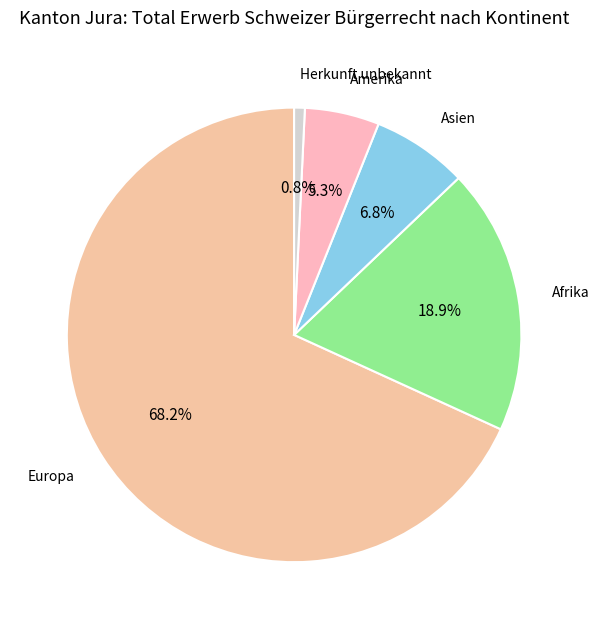

How much of the chart is everything except Asien?

93.2%